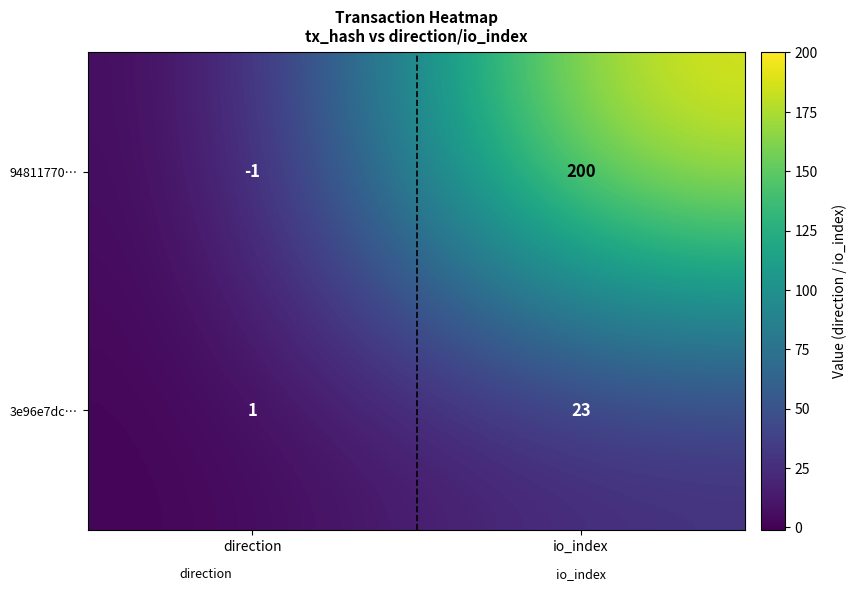

Count the number of data series in this chart.

2